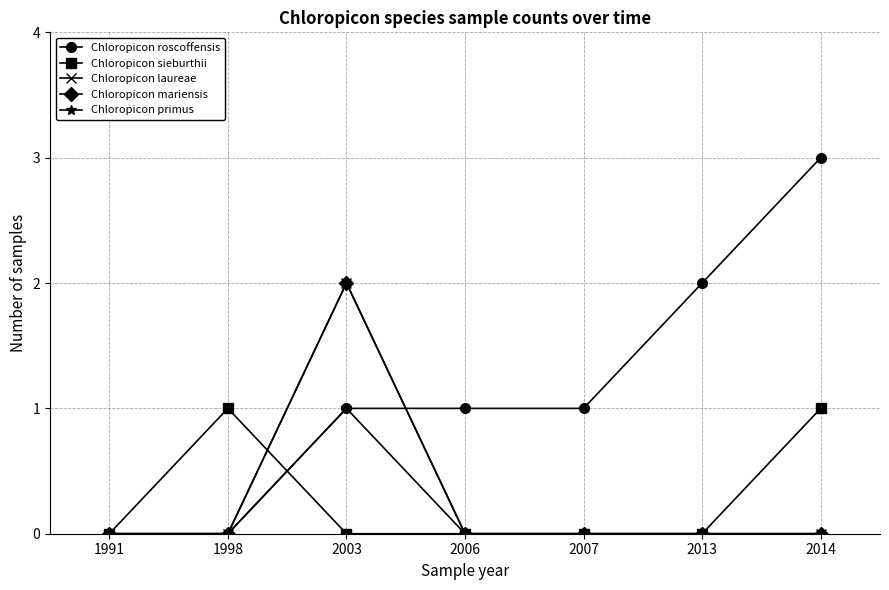

Between 2013 and 2014, which series saw the biggest shift?

Chloropicon roscoffensis